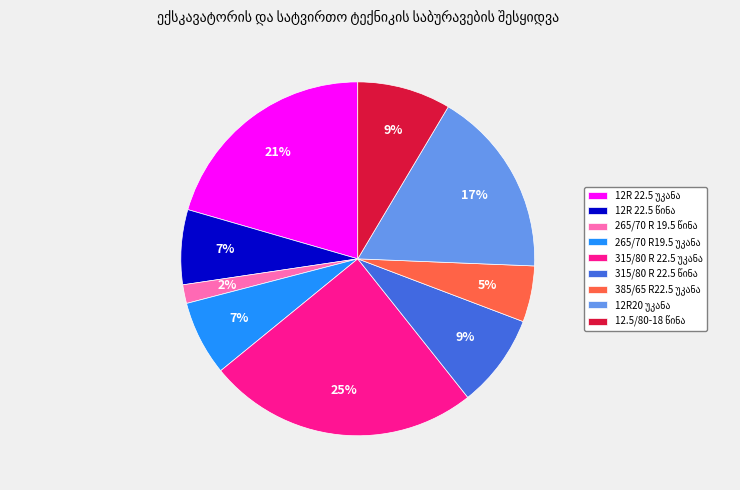

How many segments does this pie chart have?

9